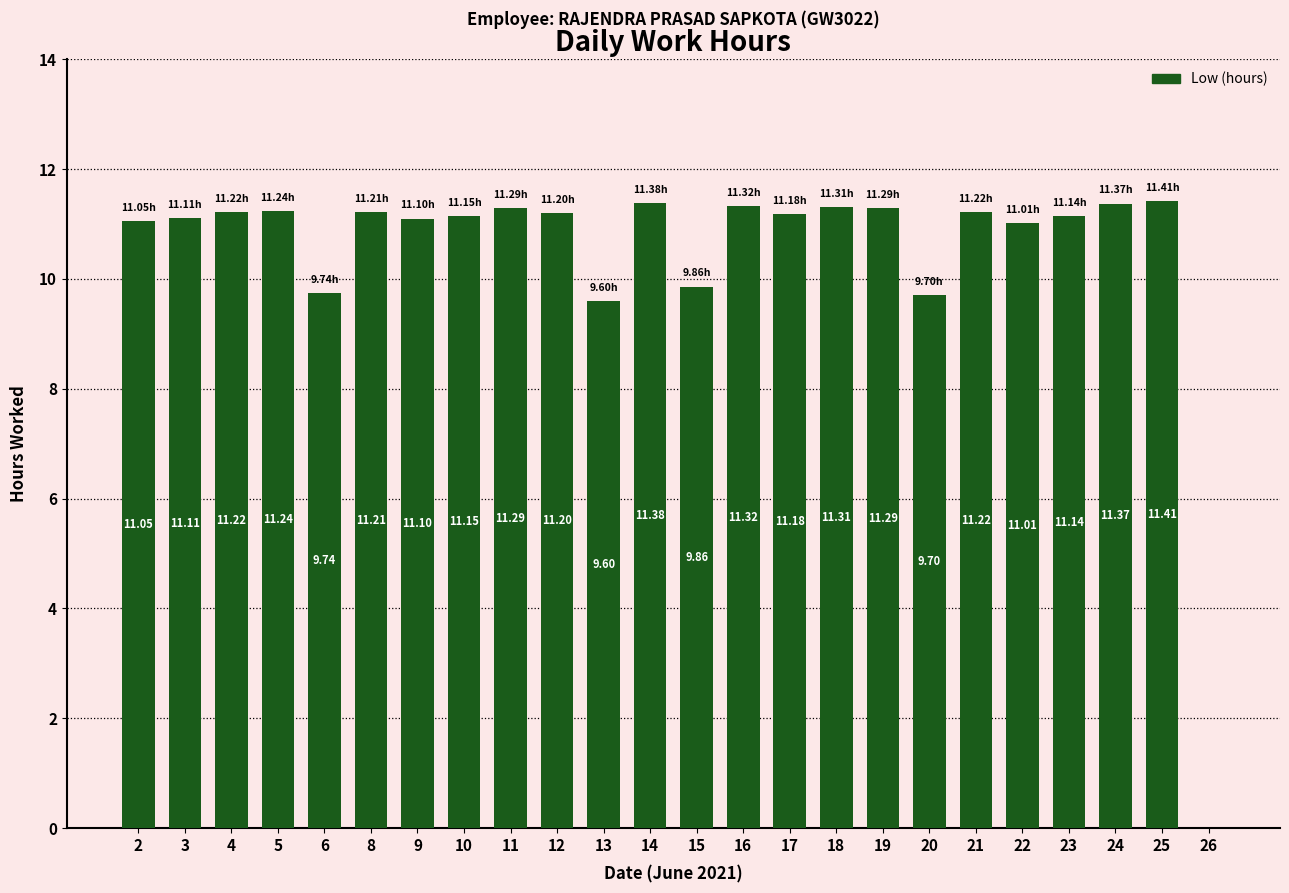

Are the bars horizontal?

No